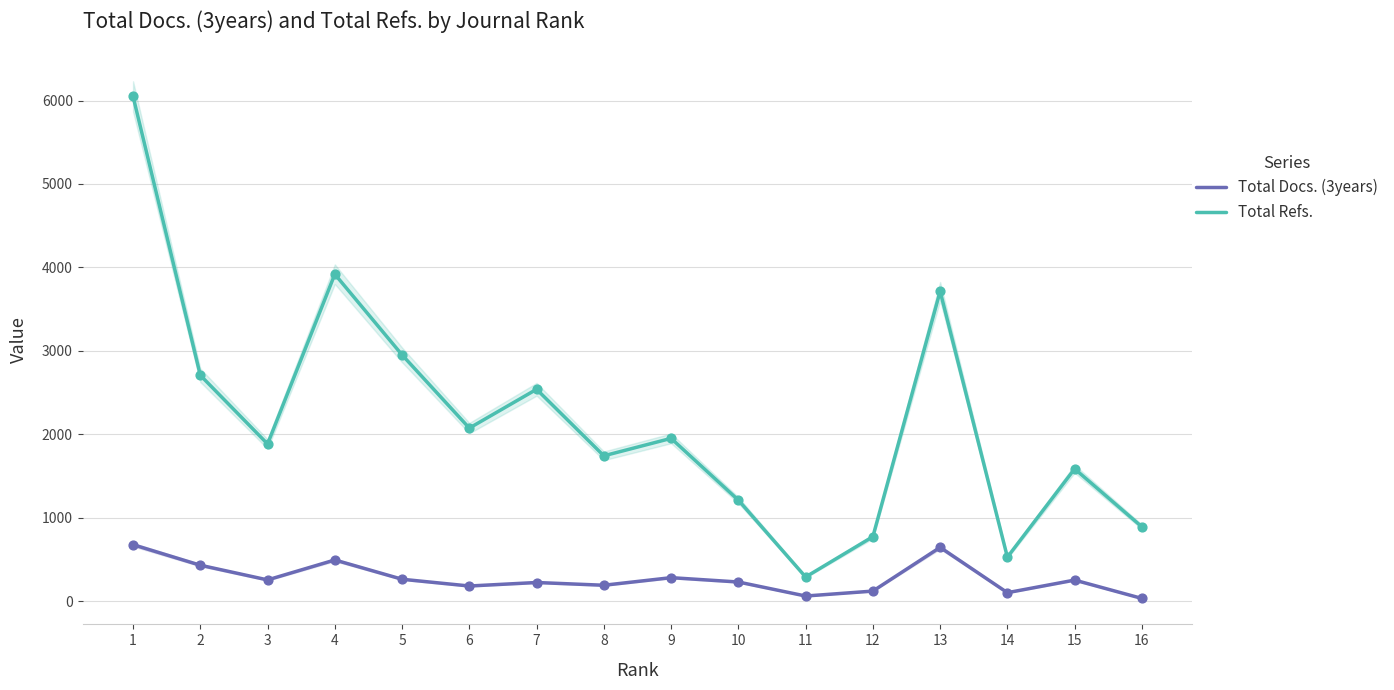

Which series contains the highest Y value?

Total Refs.